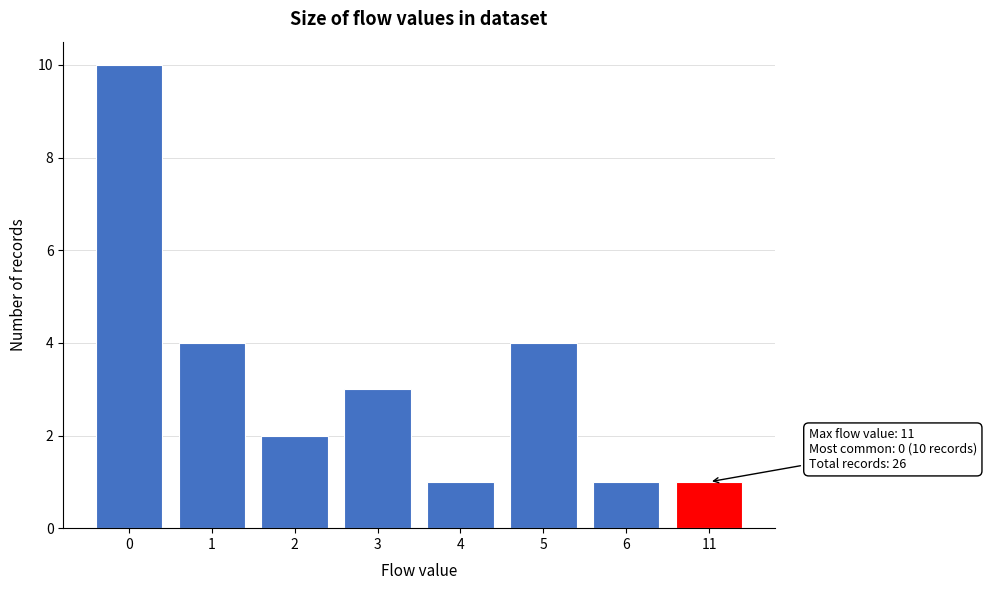

Reading right to left, what are all the values shown in this chart?

1	1	4	1	3	2	4	10